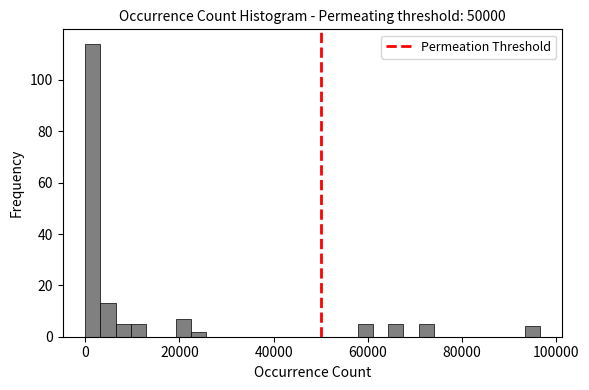

Read against the x-axis, roughly where is the centre of the tallest bar?

2000